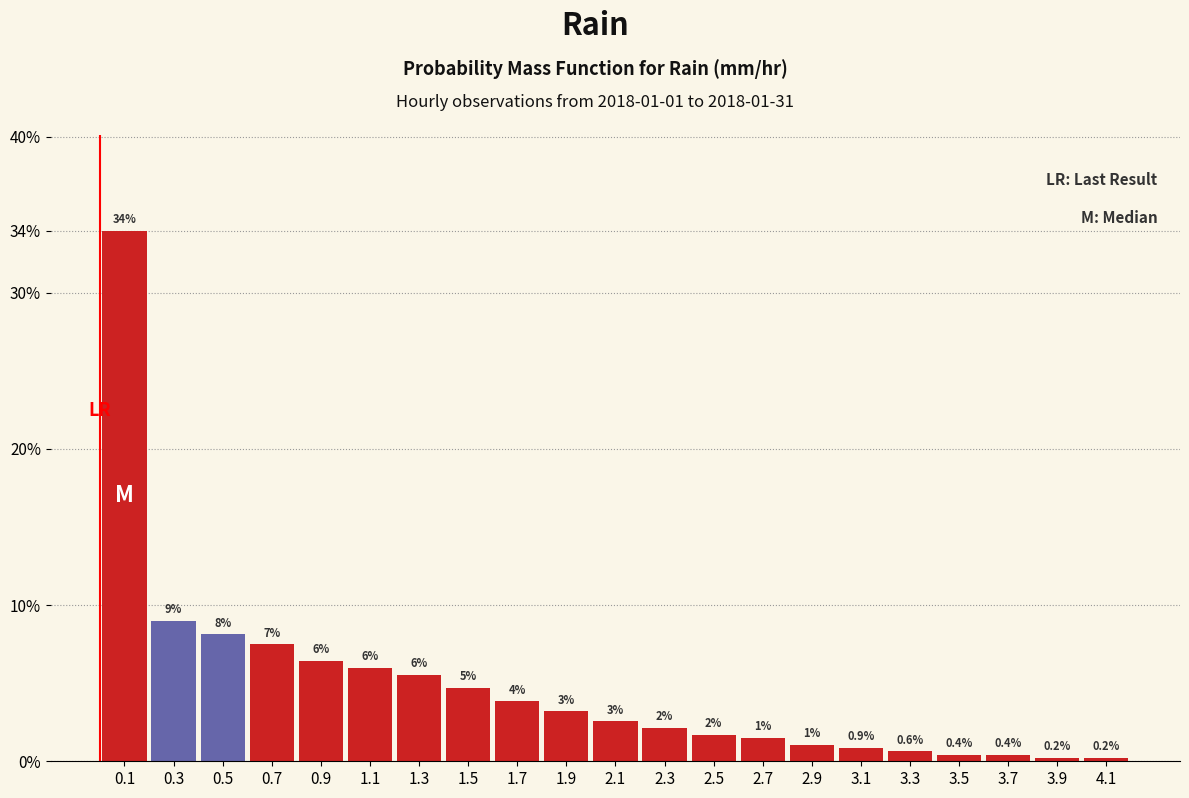

True or false: the data shows 3.2 at 1.9.

True